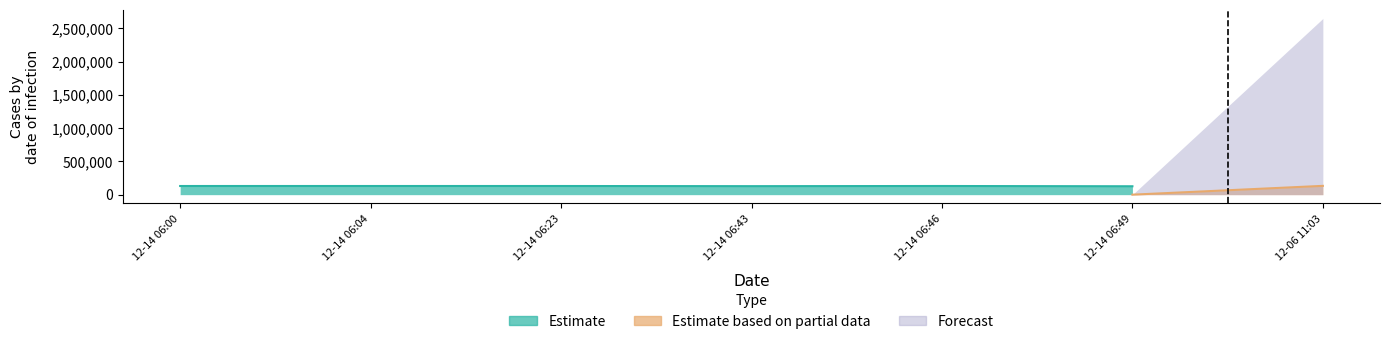

At which category is the sum across all series the highest?

2024-12-06T11:03:33